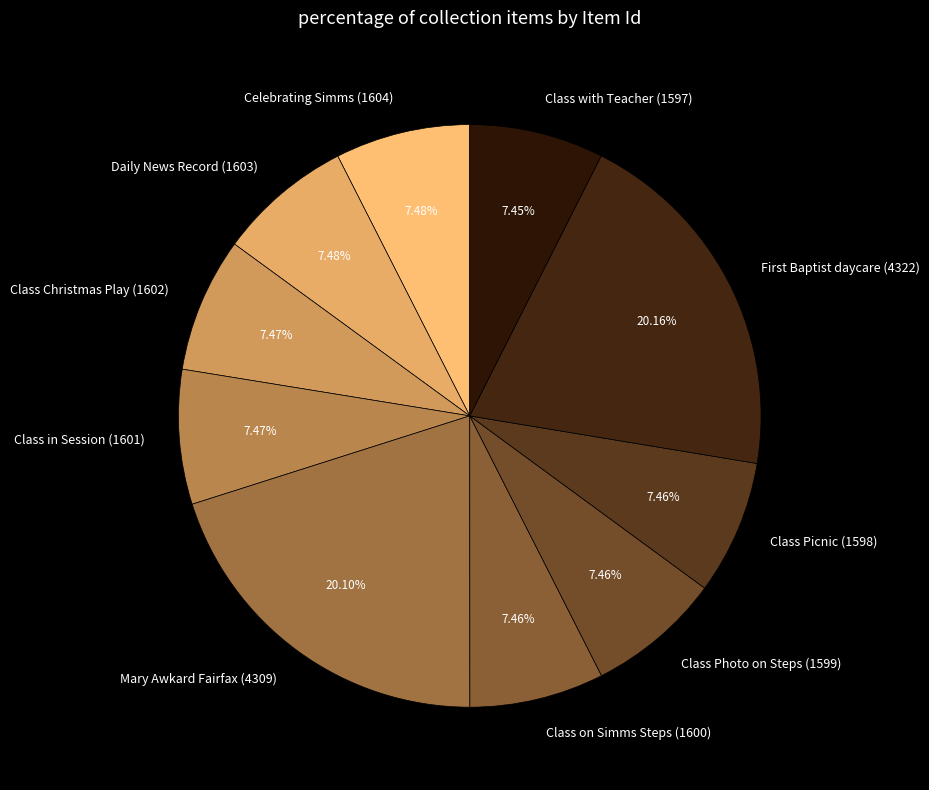

How much of the chart is everything except Class Picnic (1598)?

92.5%